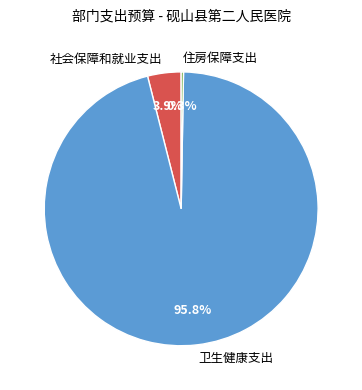

What is the largest slice in the pie chart?

卫生健康支出